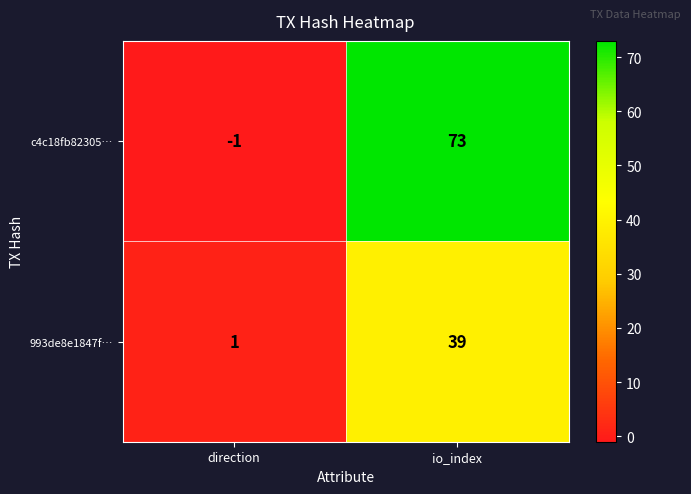

What is the difference between the maximum and minimum values in the 993de8e1847f… series?

38